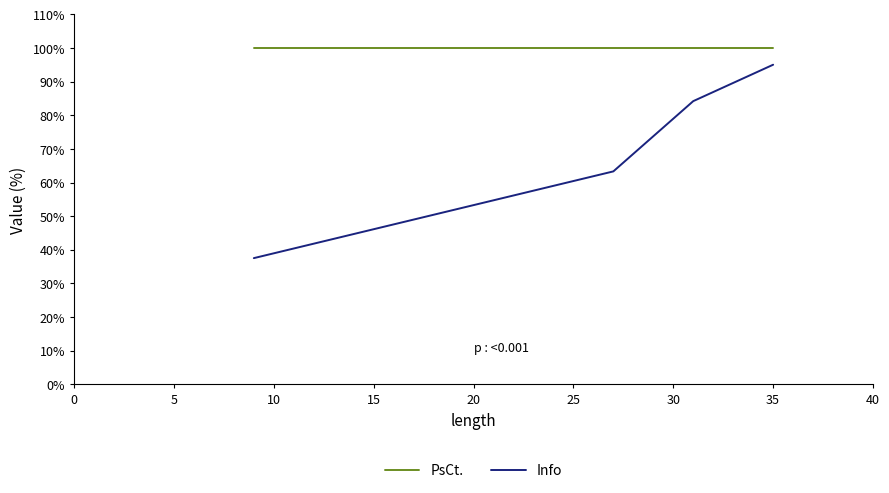

At how many categories does at least one series exceed 93?

4